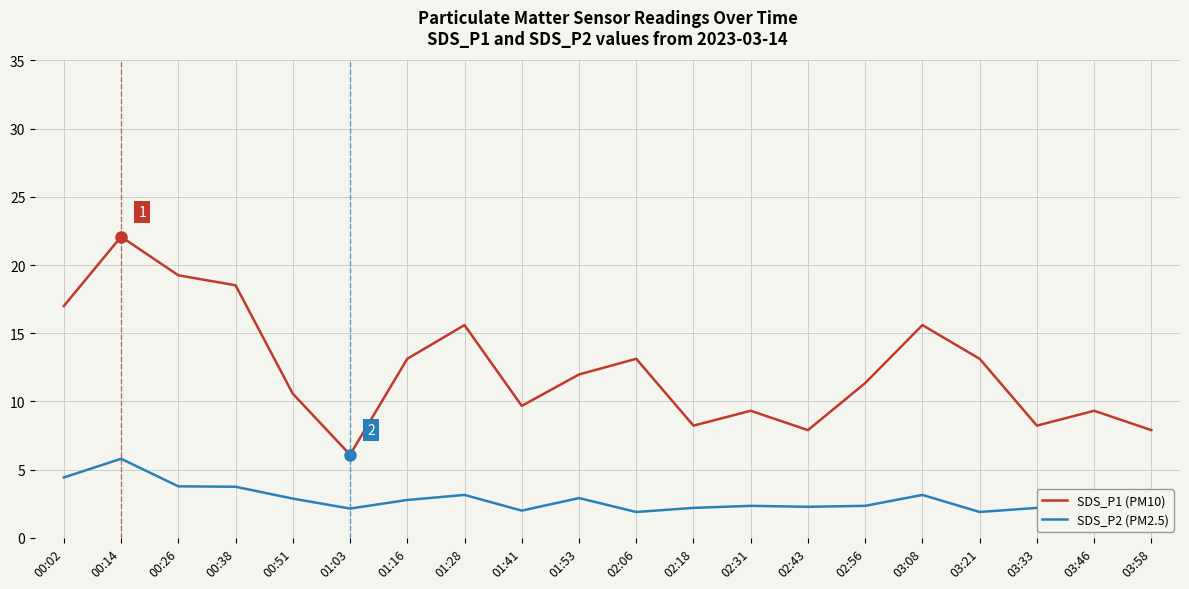

Which series has the largest range (max minus min)?

SDS_P1 (PM10)